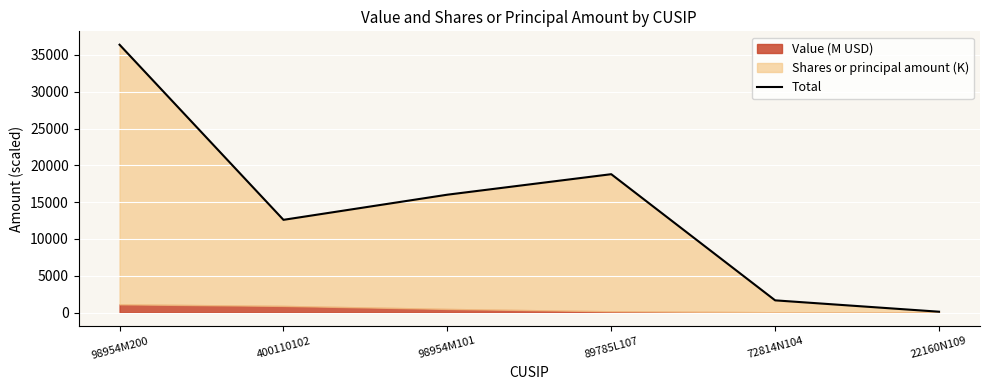

What is the greatest value displayed?

36385.0